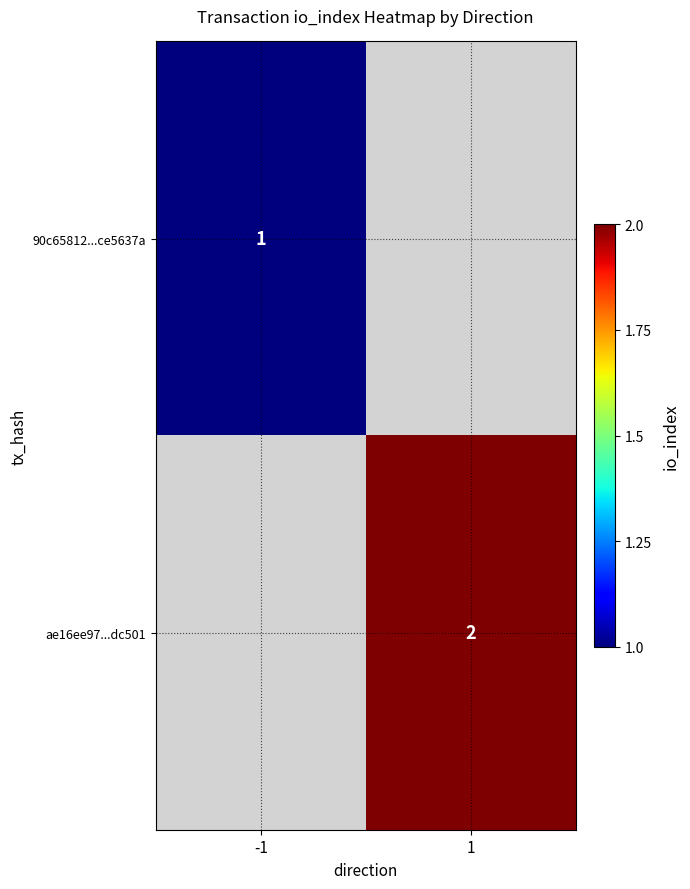

Is it true that ae16ee97...dc501 equals 3 at 1?

False